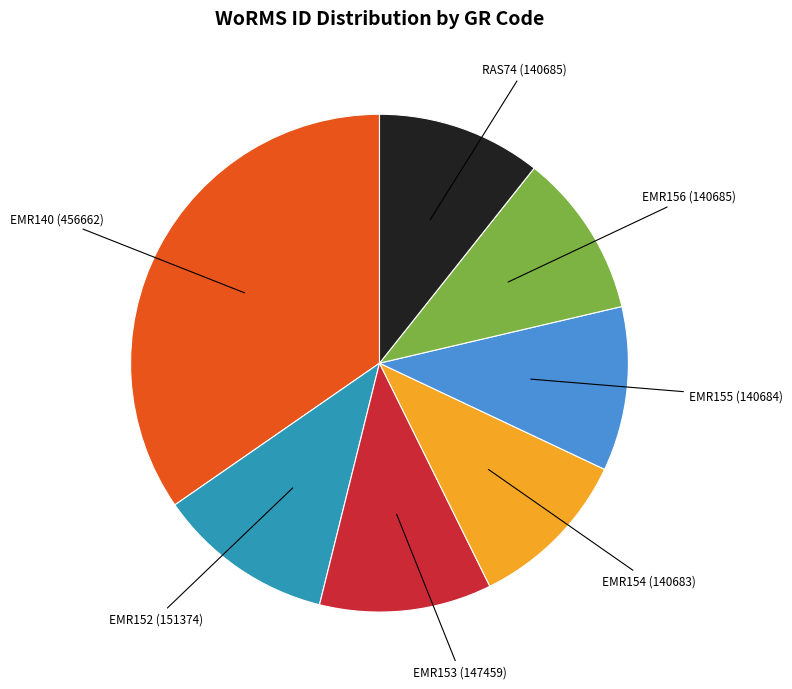

Do EMR156 and EMR155 together represent more than half of the pie?

No